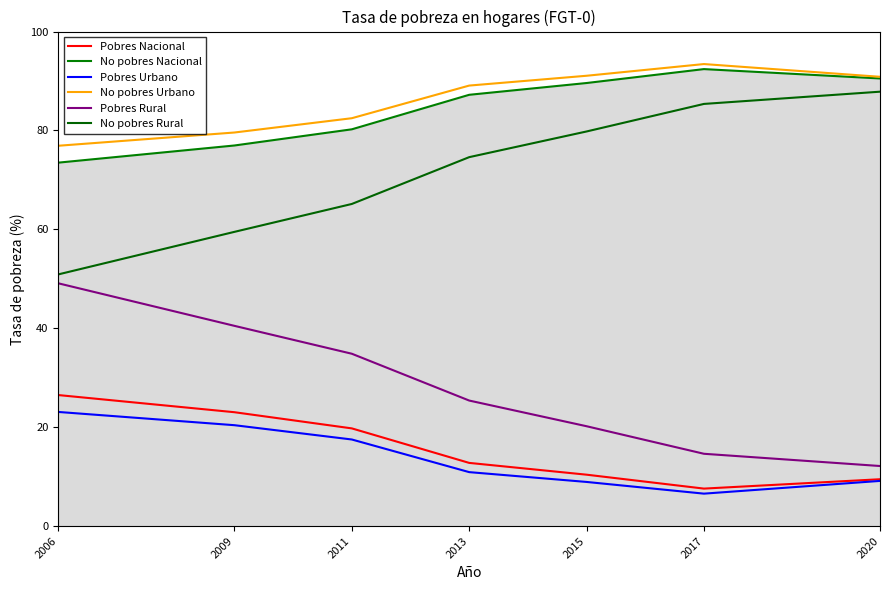

Reading right to left, what are all the values shown in this chart?

Pobres Nacional: 9.5	7.6	10.4	12.8	19.8	23.0	26.5
No pobres Nacional: 90.5	92.4	89.6	87.2	80.2	77.0	73.5
Pobres Urbano: 9.1	6.6	8.9	10.9	17.5	20.4	23.1
No pobres Urbano: 90.9	93.4	91.1	89.1	82.5	79.6	76.9
Pobres Rural: 12.2	14.6	20.2	25.4	34.9	40.5	49.1
No pobres Rural: 87.8	85.4	79.8	74.6	65.1	59.5	50.9